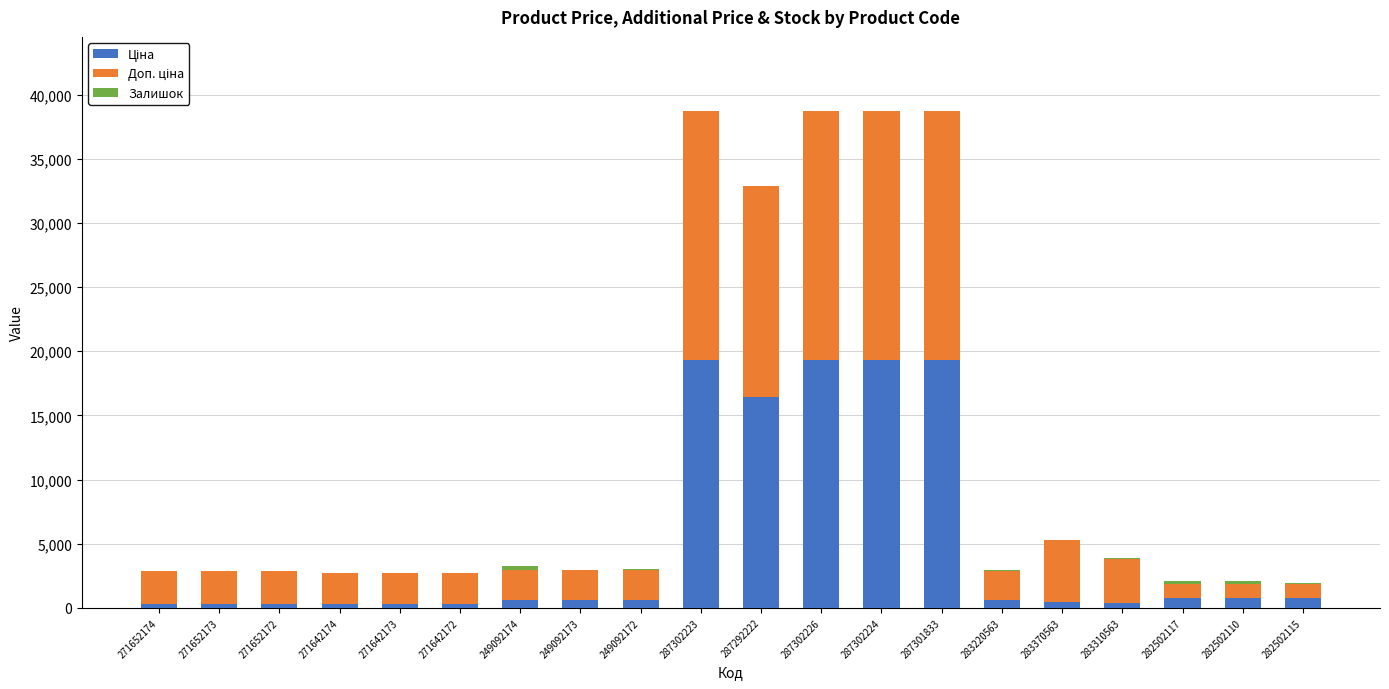

What is the total value across all series at 271642174?

2719.8